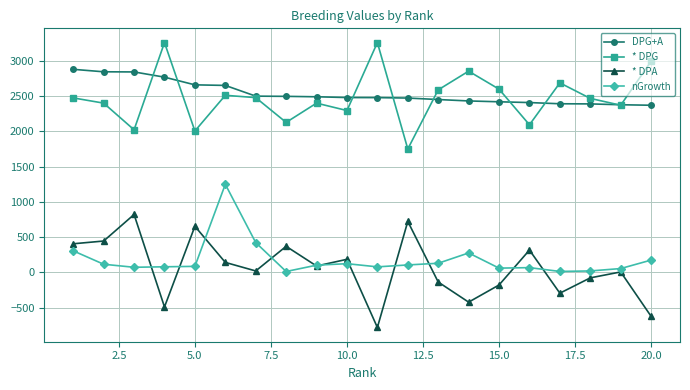

True or false: nGrowth and * DPG cross at least once.

False